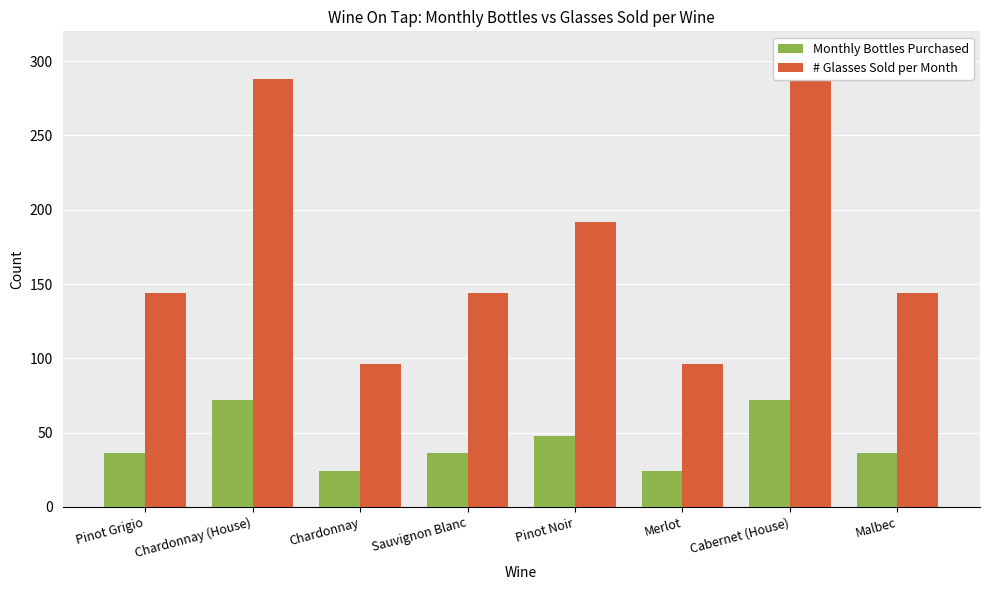

How many bars are there in total?

16